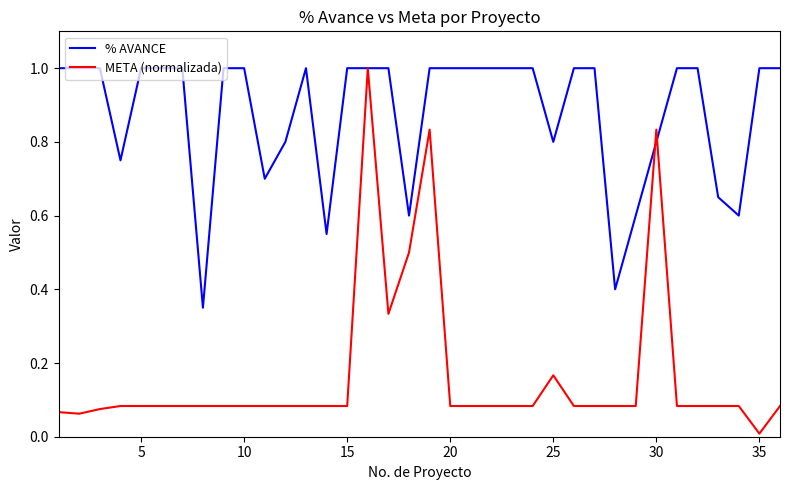

Which series has the largest total across all categories?

% AVANCE